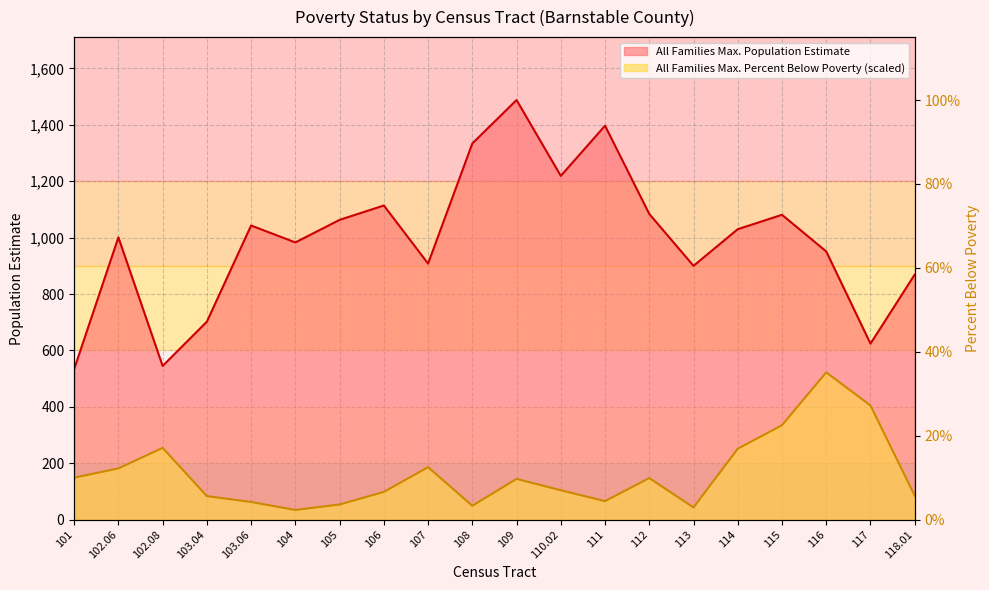

The value of All Families Max. Population Estimate at 113 is 900.0. True or false?

True